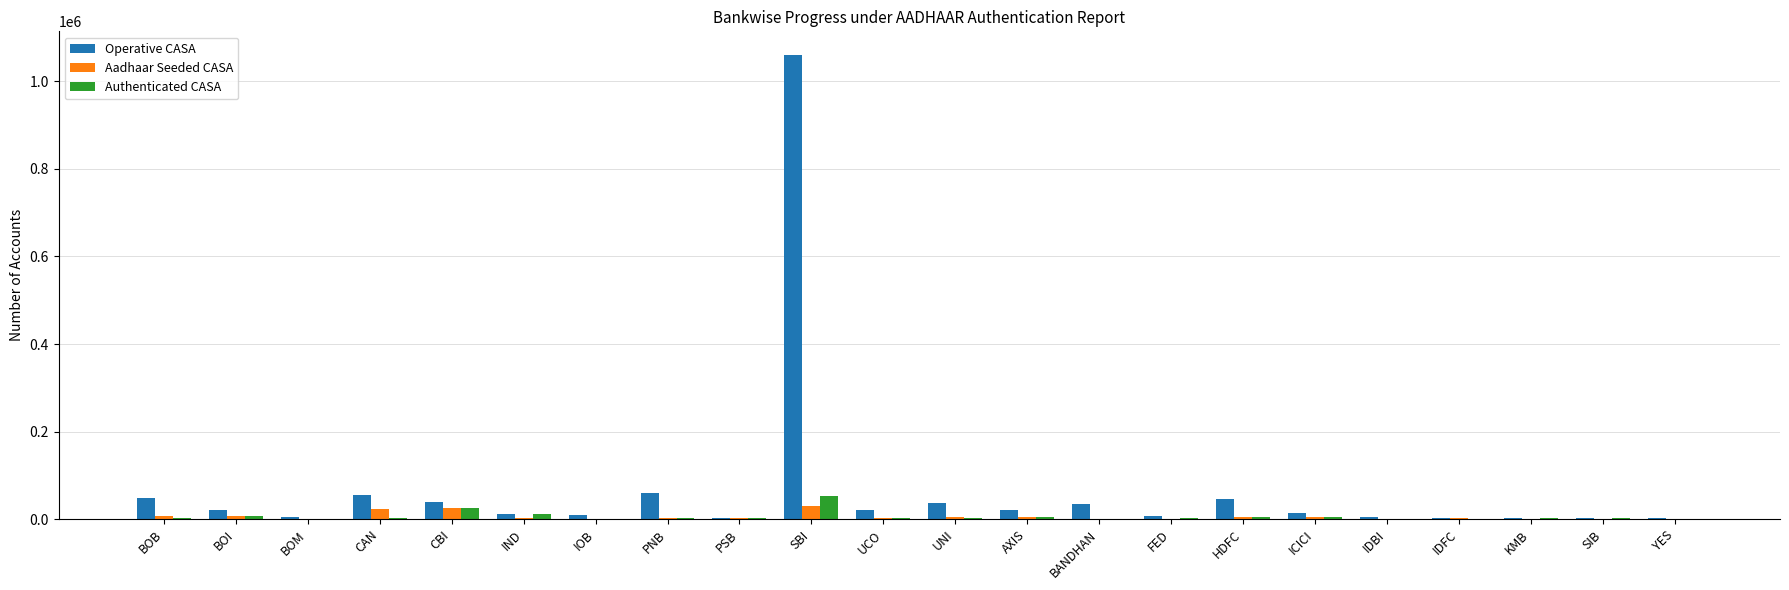

What is the maximum value for Aadhaar Seeded CASA?

30049